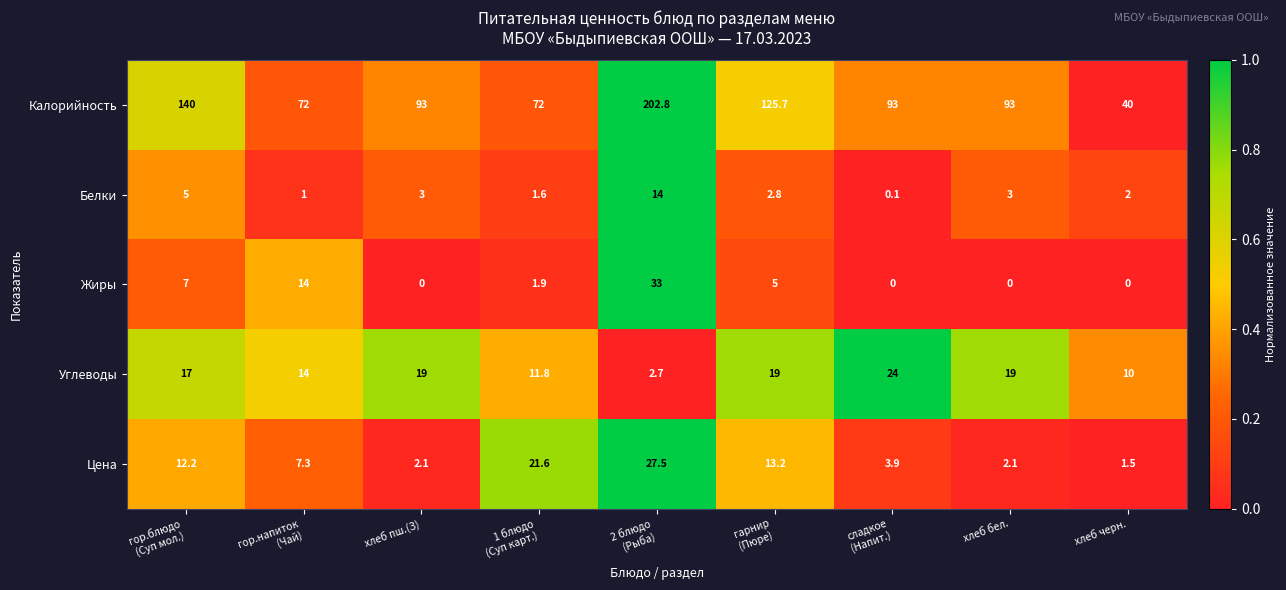

List the series in order of their peak value, highest first.

Калорийность, Жиры, Цена, Углеводы, Белки